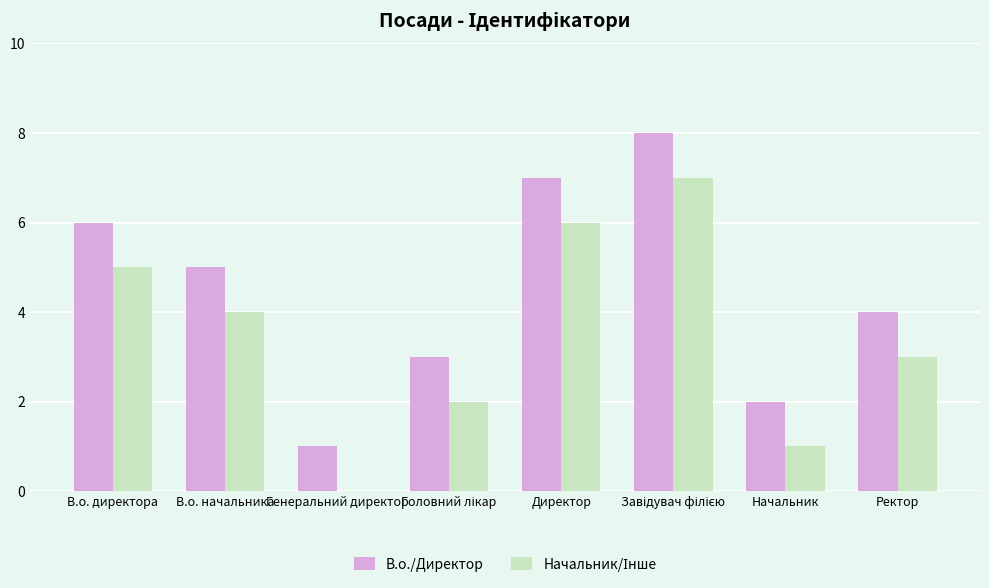

The value of В.о./Директор at В.о. начальника is 3. True or false?

False